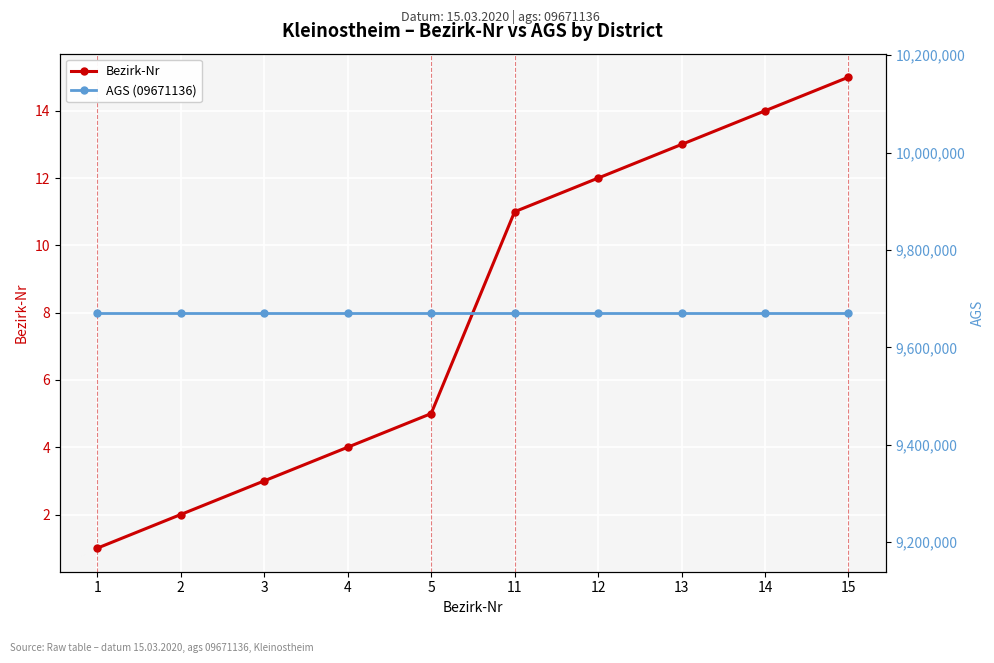

List the labels in order of AGS (09671136) value, largest first.

1, 2, 3, 4, 5, 11, 12, 13, 14, 15